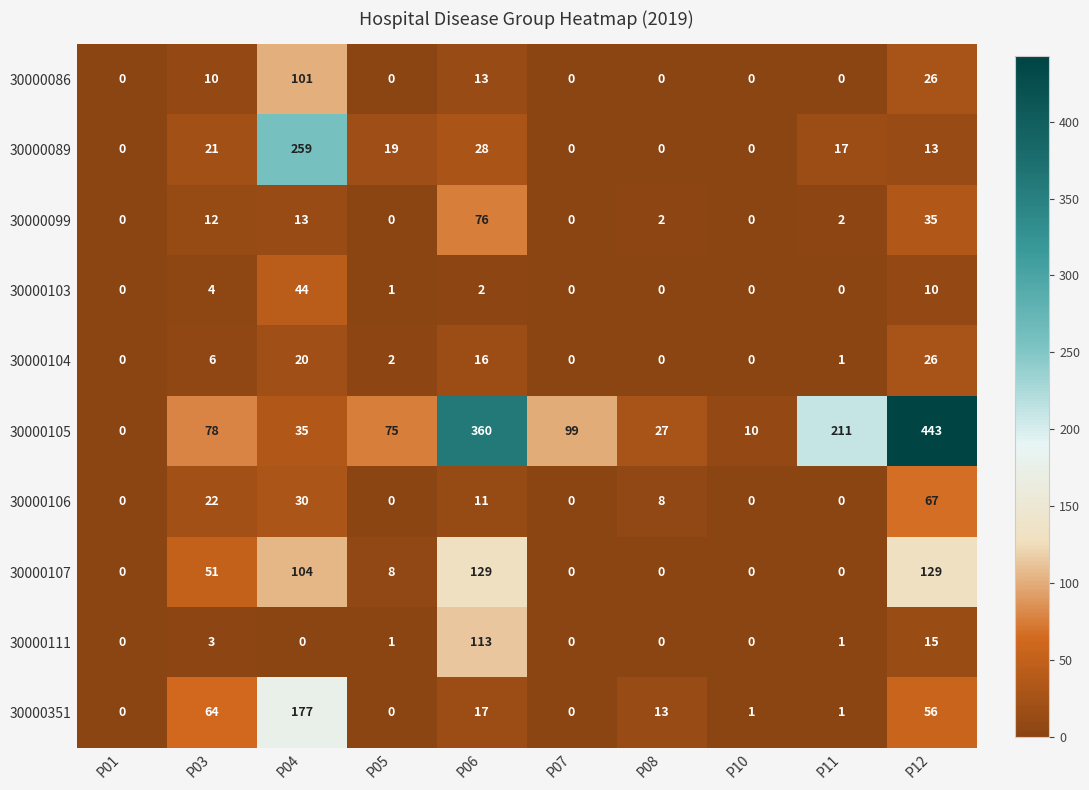

Which series has the largest range (max minus min)?

30000105